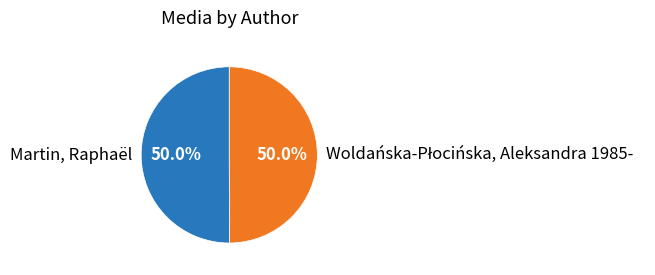

How much of the chart is everything except Martin, Raphaël?

50.0%